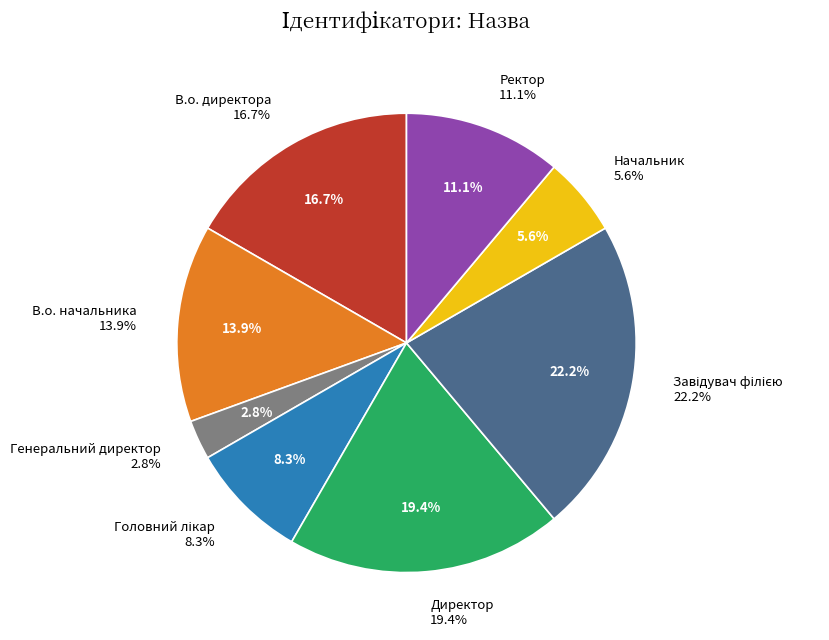

Between Генеральний директор and Головний лікар, which is larger?

Головний лікар